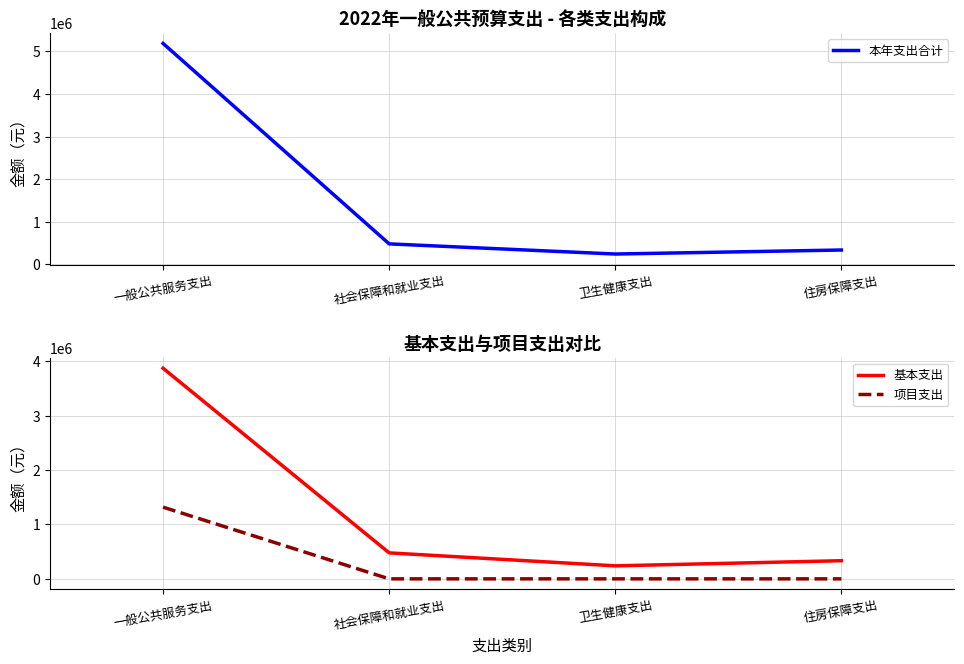

Which series has the widest spread of values?

本年支出合计